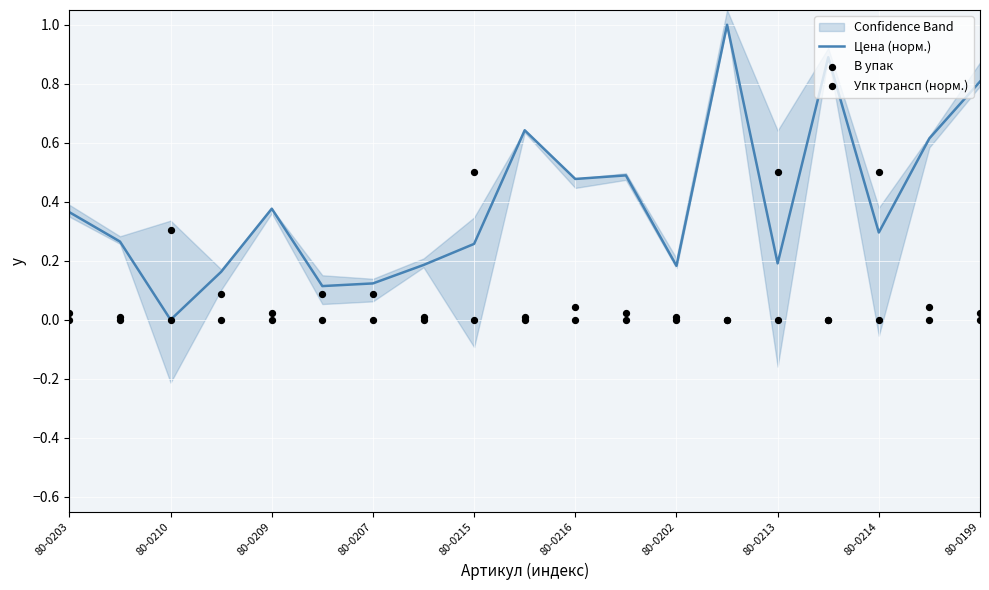

At which category is the sum across all series the highest?

13